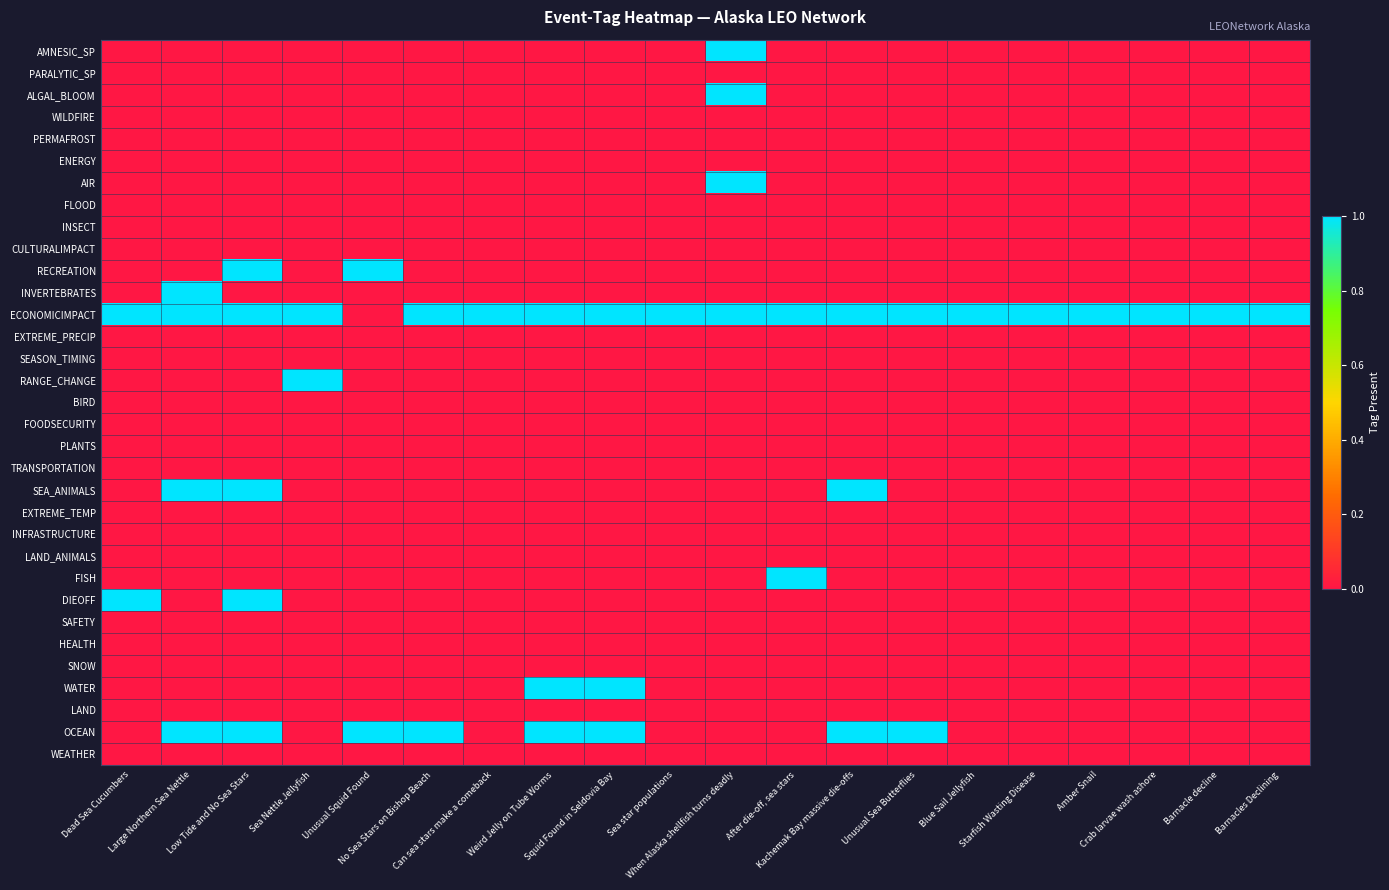

What is the total value across all series at Squid Found in Seldovia Bay?

3